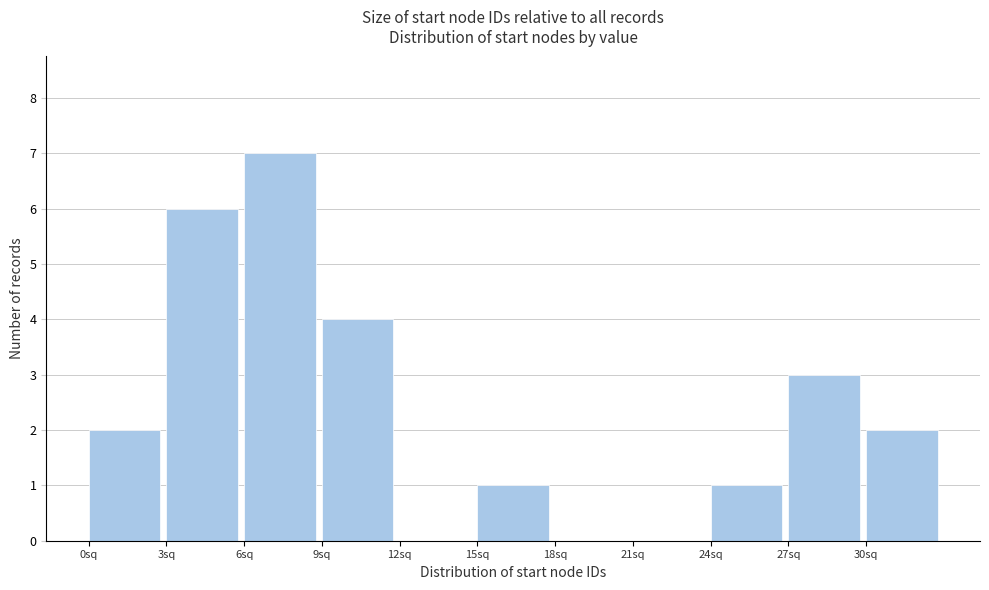

Which range on the x-axis has the tallest bar?

6 to 9